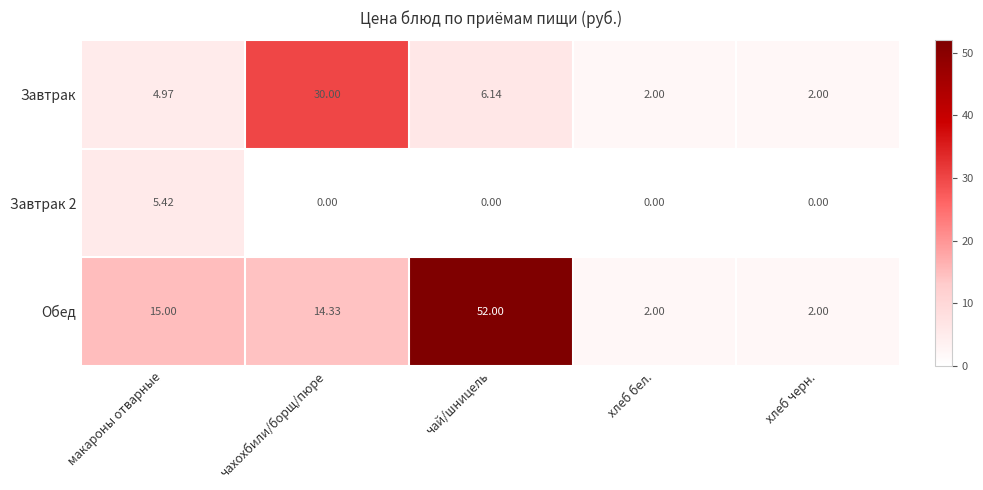

Which series has the widest spread of values?

Обед